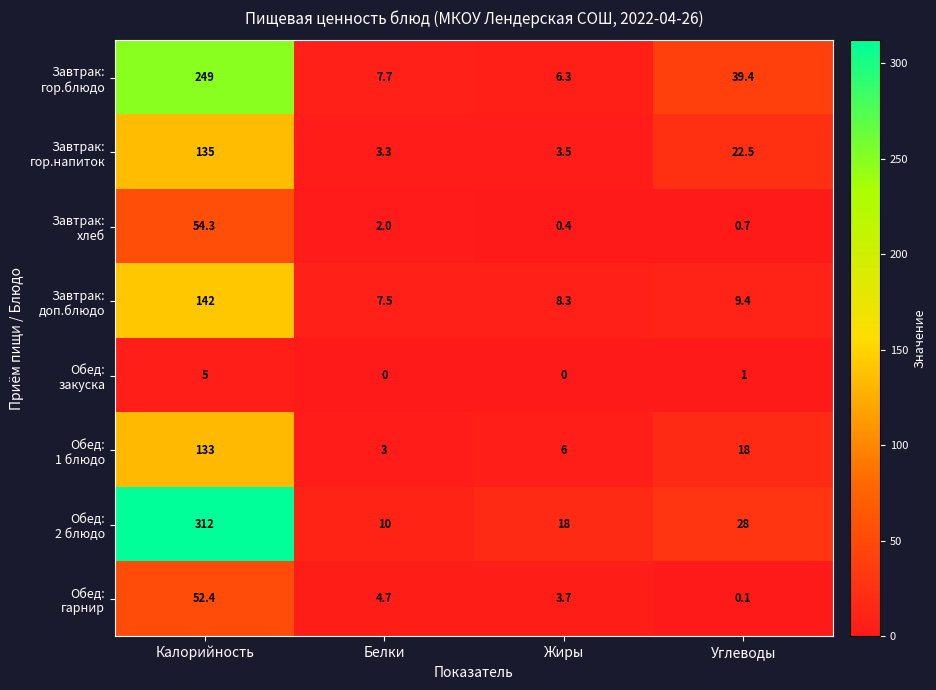

At which category is the sum across all series the highest?

Калорийность